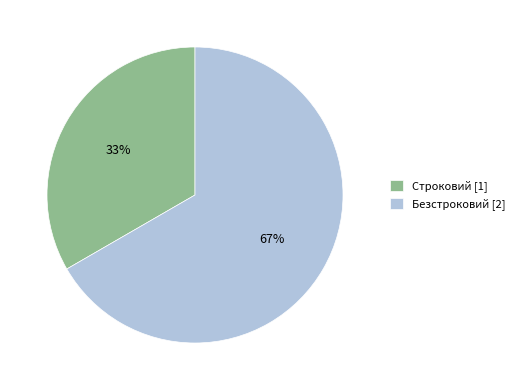

Approximately how many times larger is the value at Безстроковий compared to Строковий?

2.0